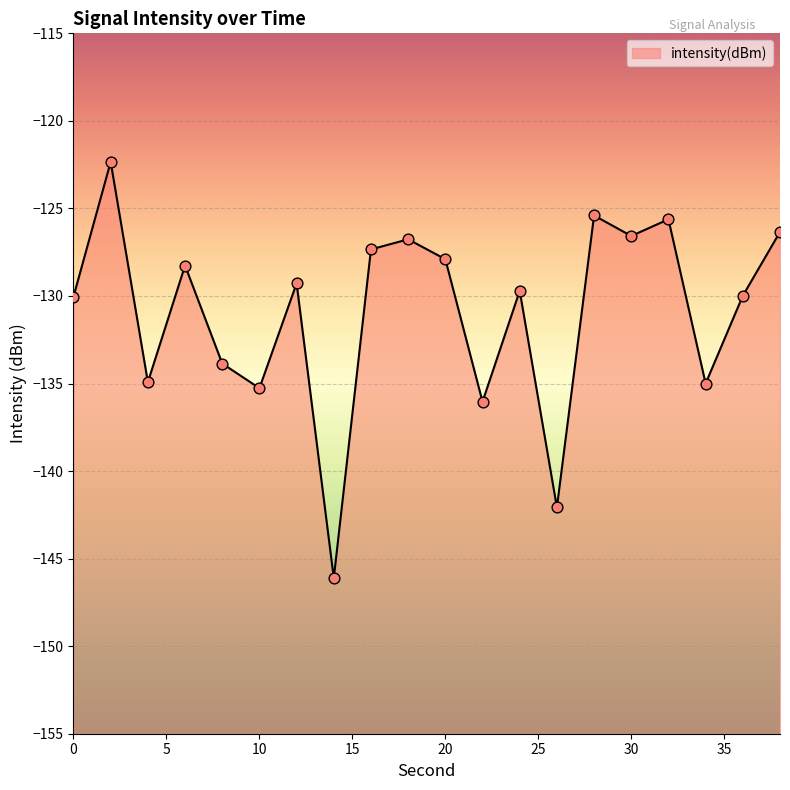

What is the change in value from 30 to 32?

+1.0